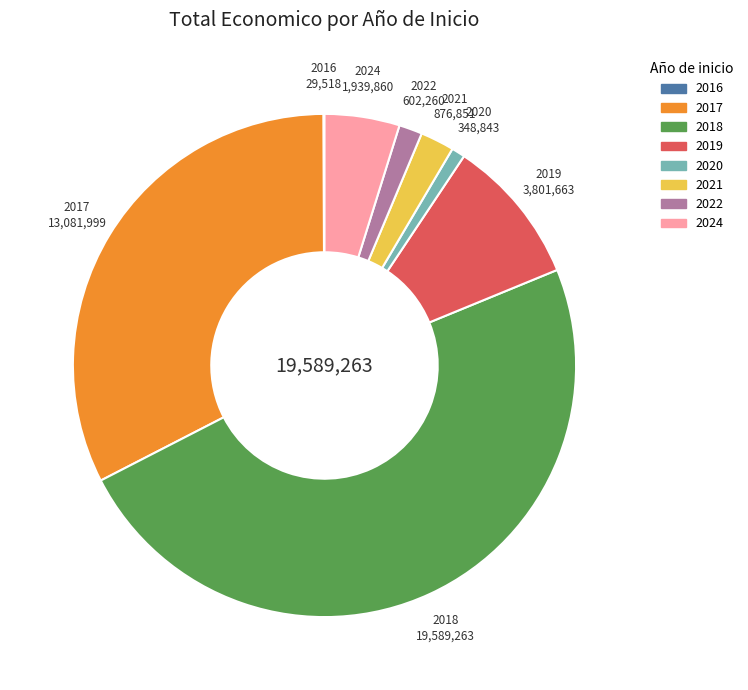

Is there a majority slice in this chart?

No